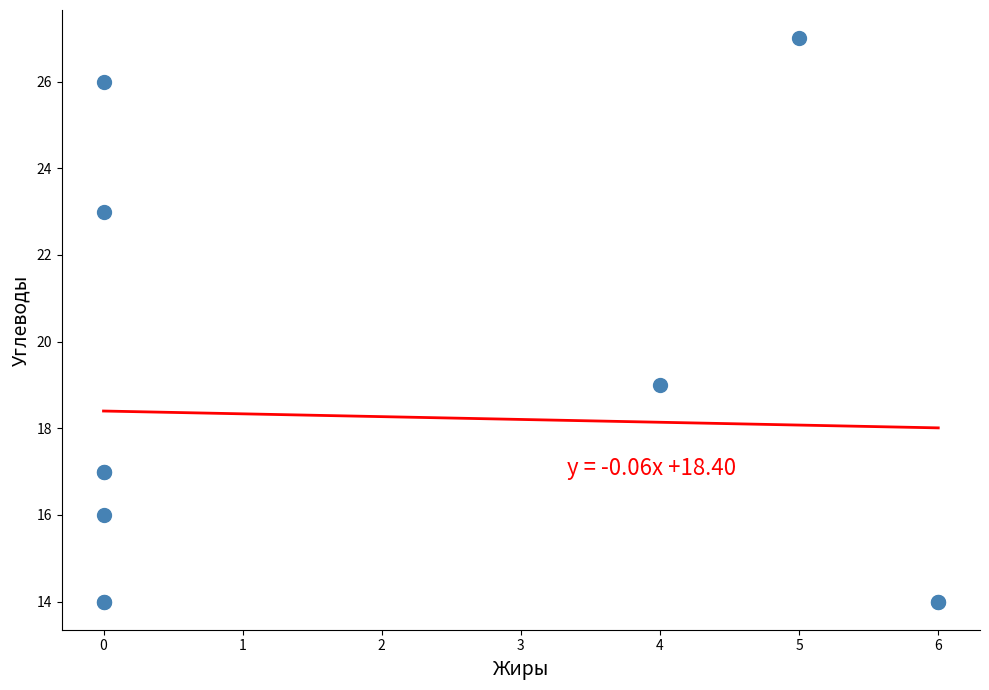

What Y value in the scatter plot is closest to 20?

19